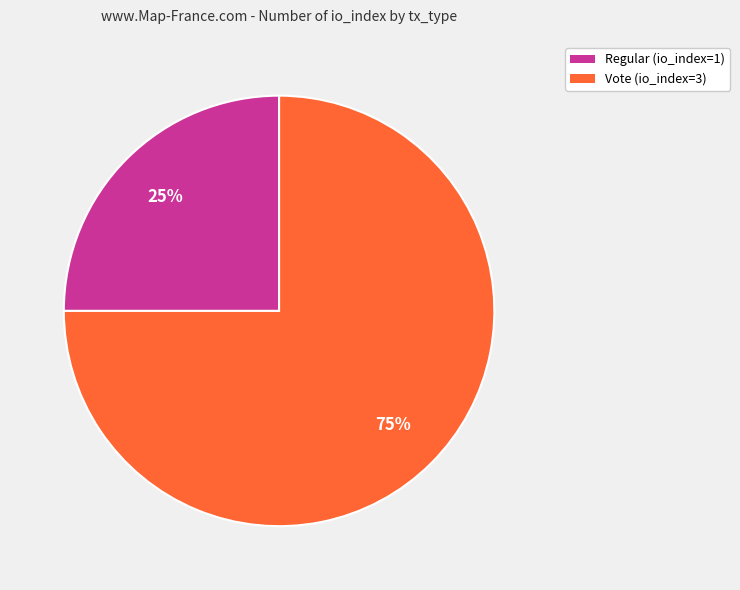

How many slices are in this pie chart?

2